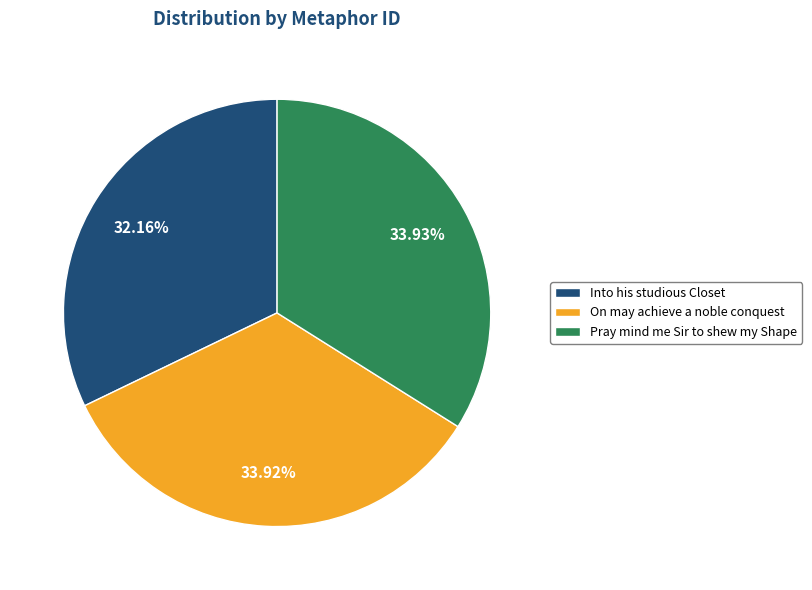

Which slice is the smallest?

Into his studious Closet